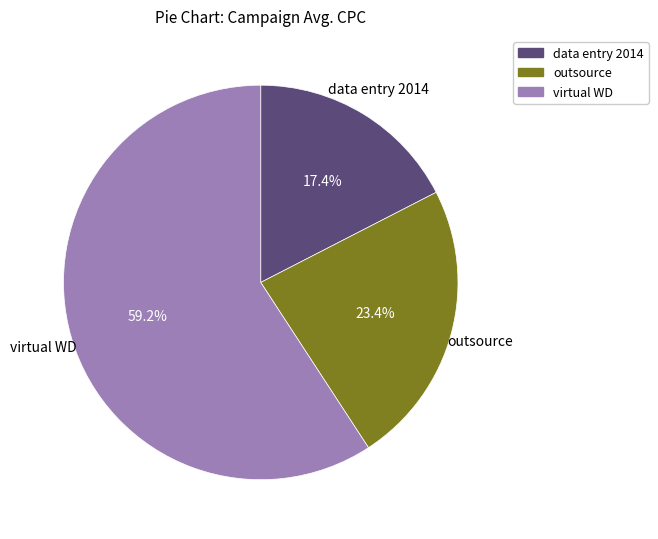

To the nearest percent, what is the difference between the largest and smallest slice percentages?

42%